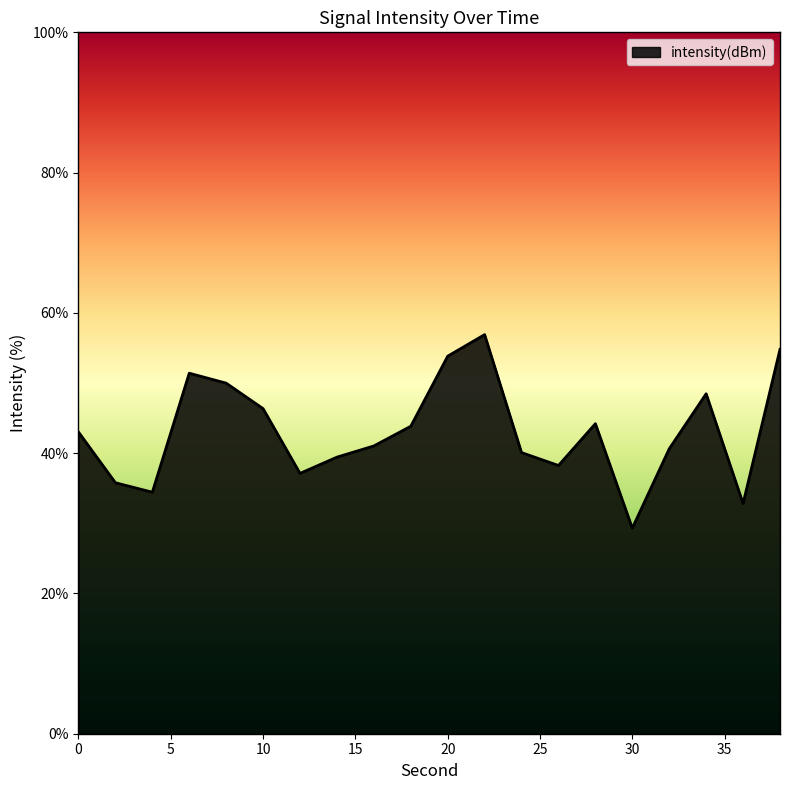

What is the smallest value displayed?

29.3